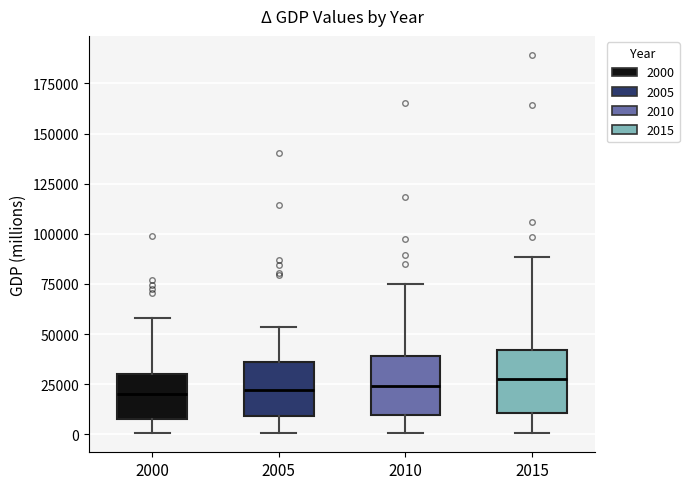

Reading left to right, transcribe this box plot: for each box, give where its median line is, the range the box spans, and where its two whiskers end, as read against the y-axis. The values are not printed on the chart, so give them approximately, as read against the axis.

2000: median 20000, box 5000 to 30000, whiskers 0 to 60000
2005: median 20000, box 10000 to 35000, whiskers 0 to 55000
2010: median 25000, box 10000 to 40000, whiskers 0 to 75000
2015: median 30000, box 10000 to 40000, whiskers 0 to 90000